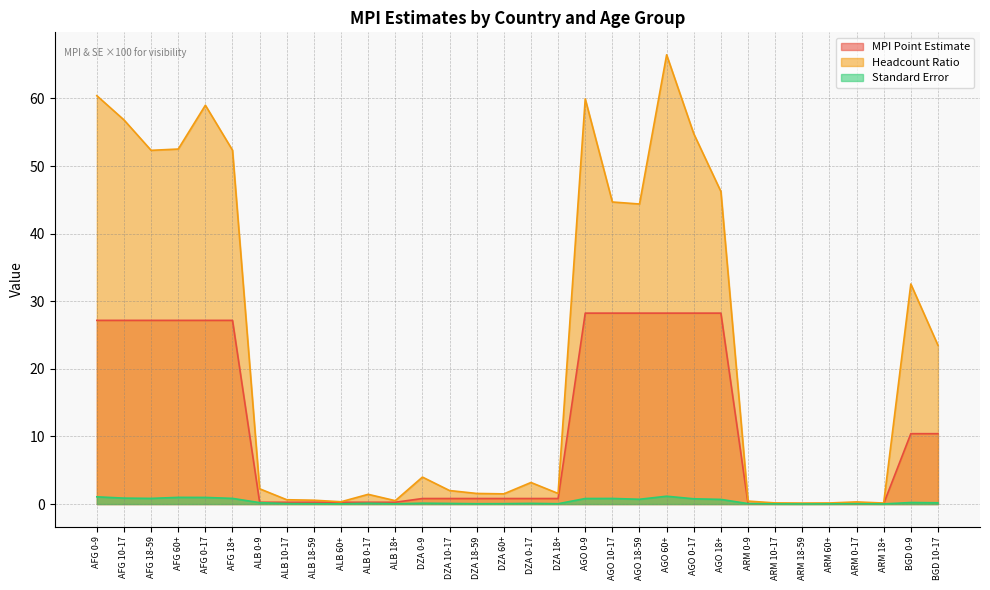

What are all the series names shown in the legend?

MPI Point Estimate, Headcount Ratio, Standard Error